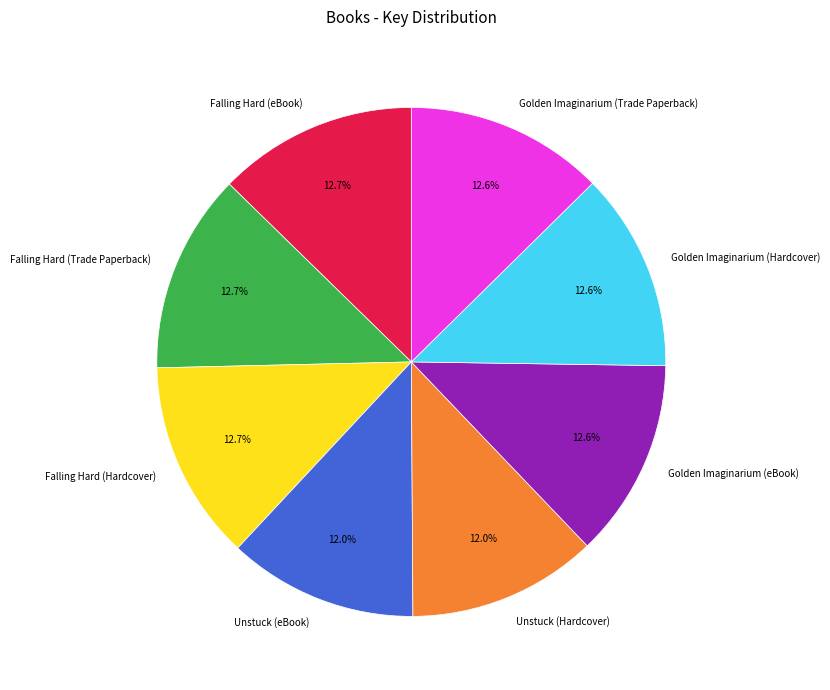

What is the ratio of the value at Falling Hard (Hardcover) to the value at Unstuck (Hardcover)?

1.1